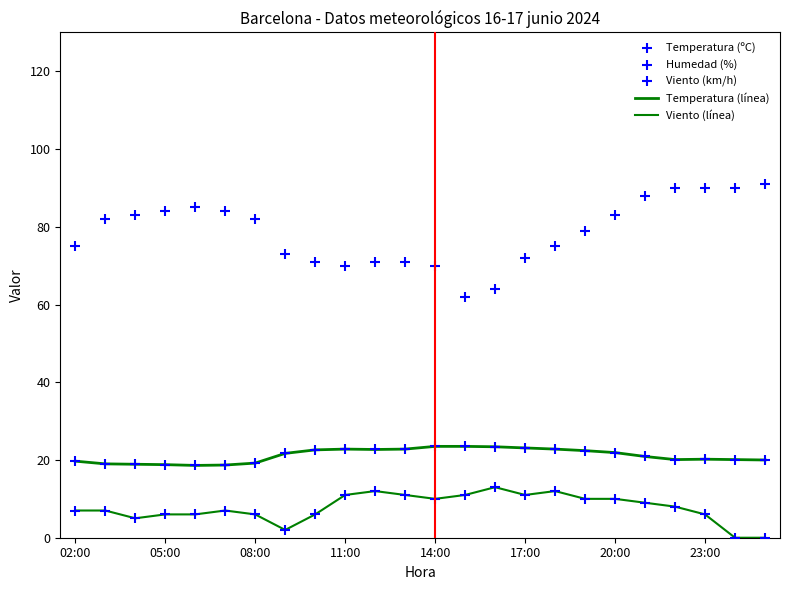

What are all the series names shown in the legend?

Temperatura (línea), Viento (línea), Temperatura (ºC), Humedad (%), Viento (km/h)